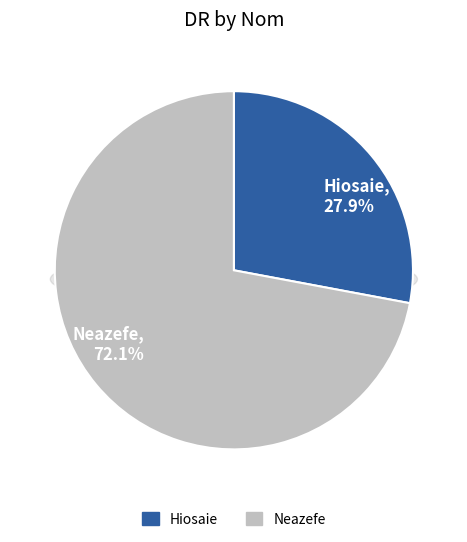

Which slice is the smallest?

Hiosaie